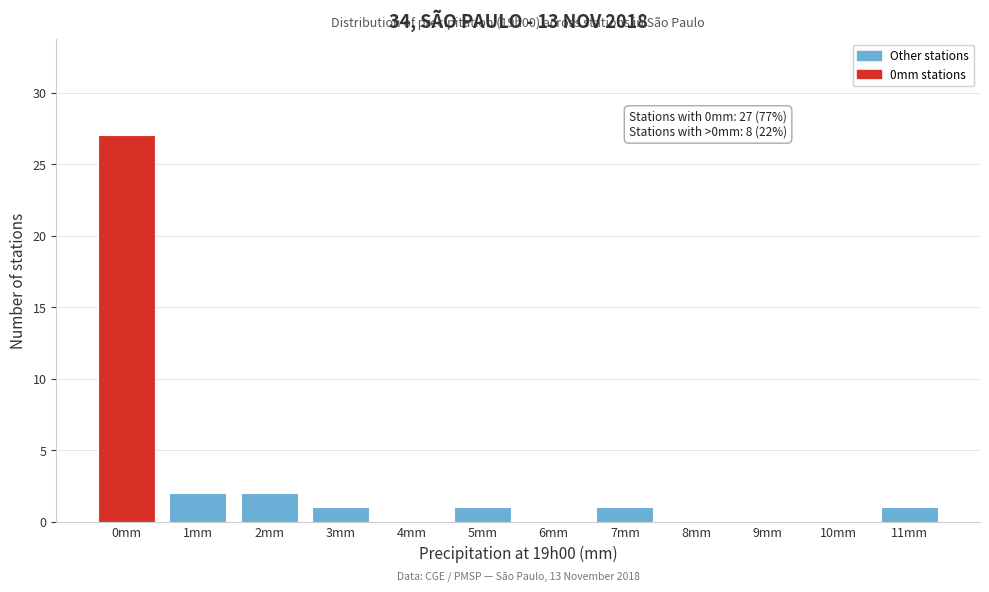

Reading left to right, what are all the values shown in this chart?

0mm=27	1mm=2	2mm=2	3mm=1	4mm=0	5mm=1	6mm=0	7mm=1	8mm=0	9mm=0	10mm=0	11mm=1